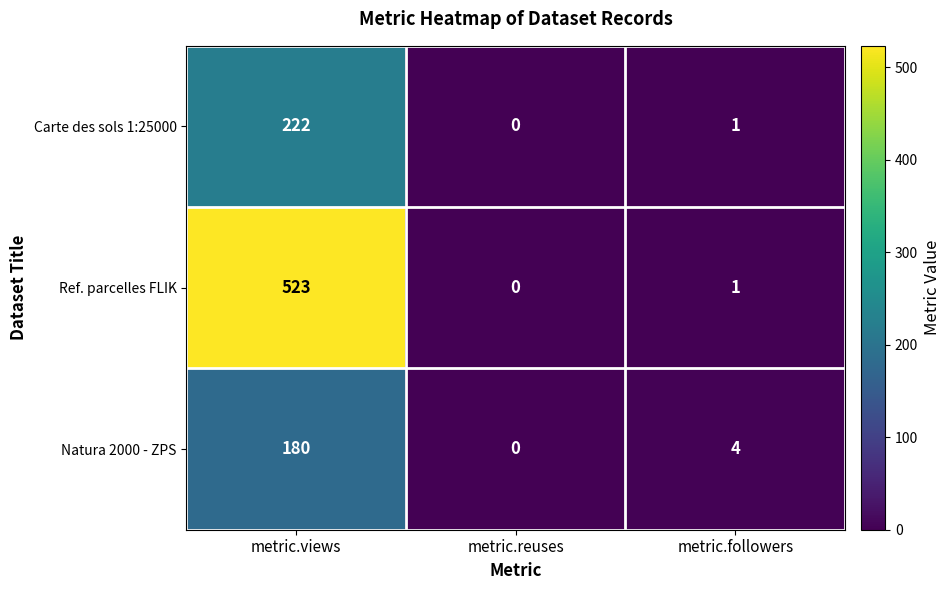

Where does the Carte des sols 1:25000 series first go above 1?

metric.views